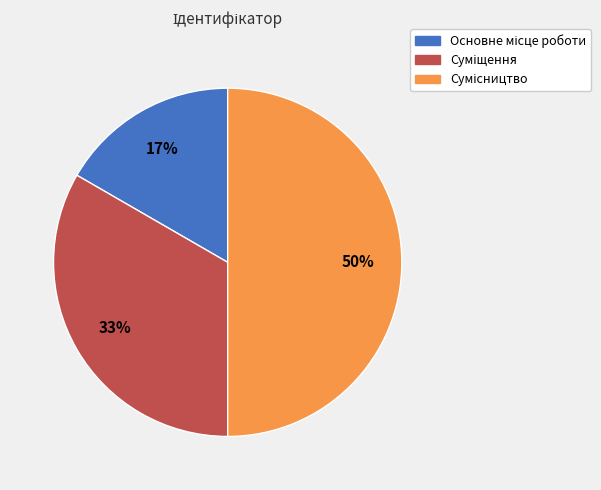

To the nearest percent, what is the average slice percentage?

33%